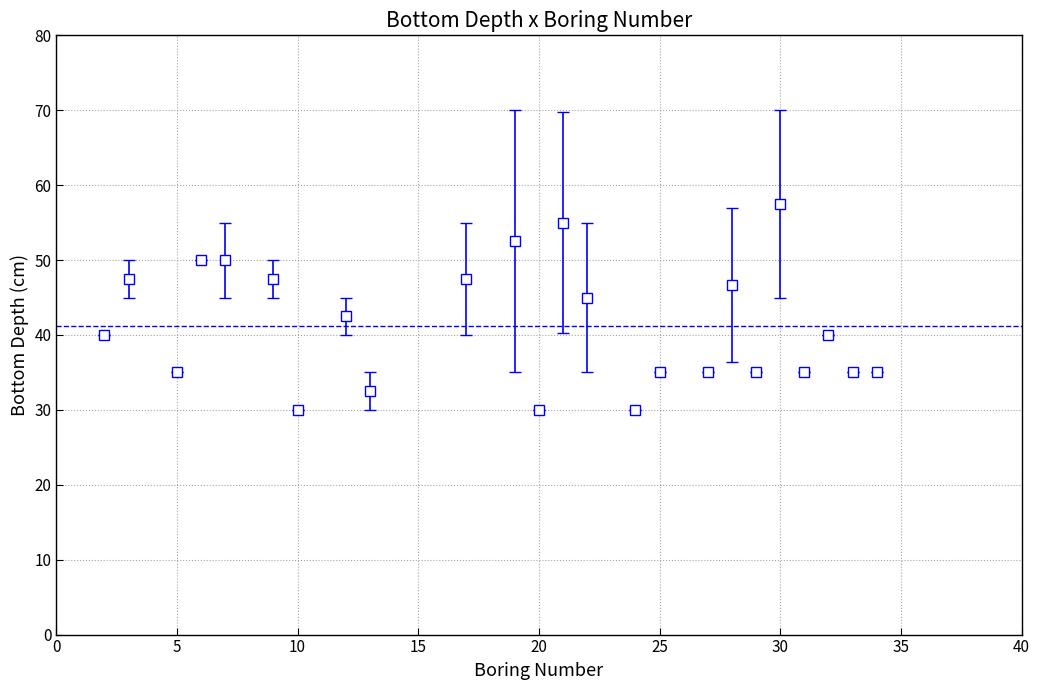

What is the smallest value displayed?

30.0